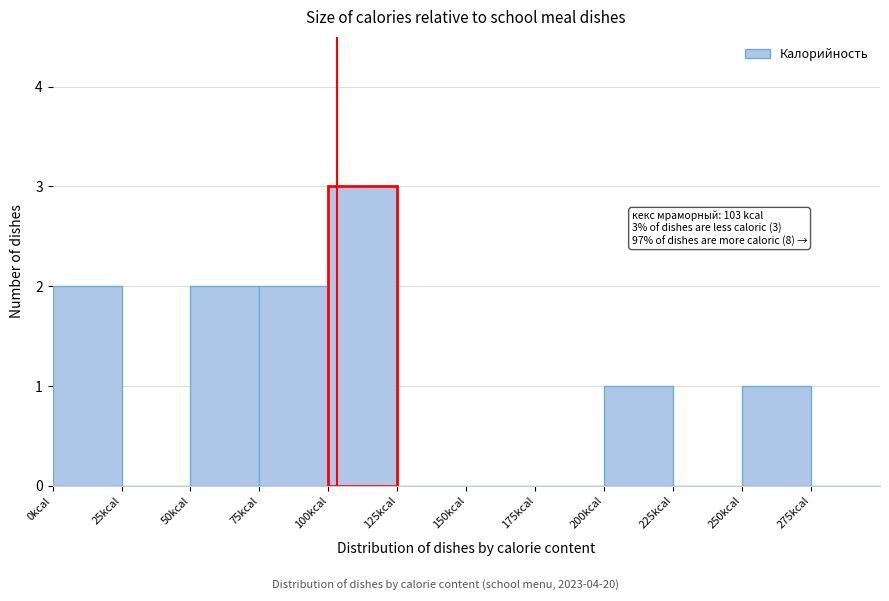

Over which range of the x-axis is the bar tallest?

100 to 125